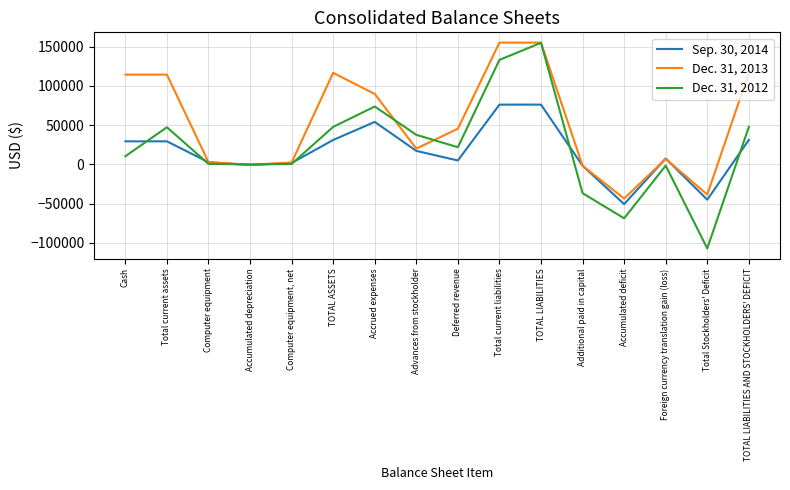

What are all the series names shown in the legend?

Sep. 30, 2014, Dec. 31, 2013, Dec. 31, 2012